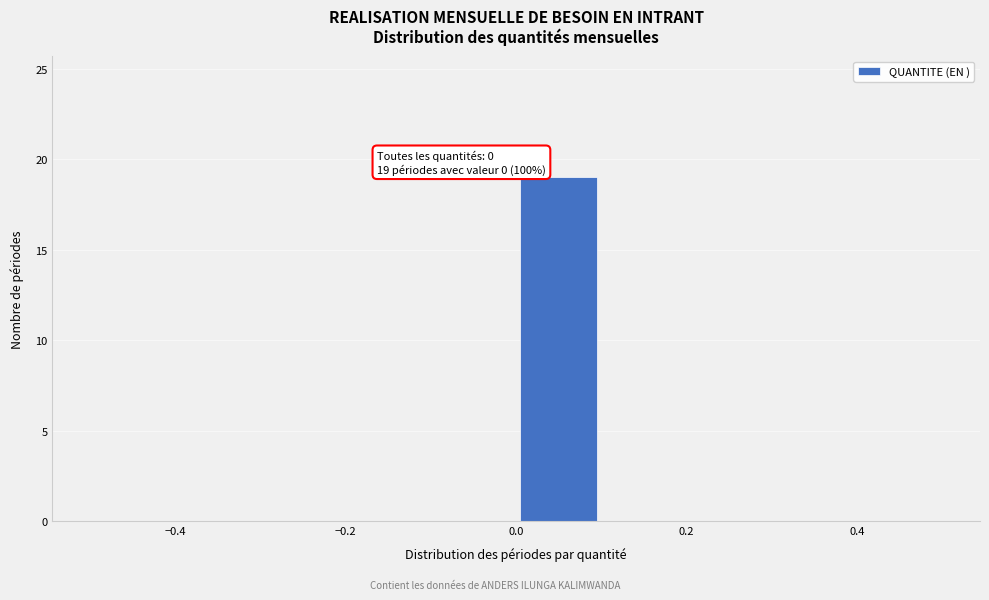

Which range on the x-axis has the tallest bar?

0.0 to 0.1